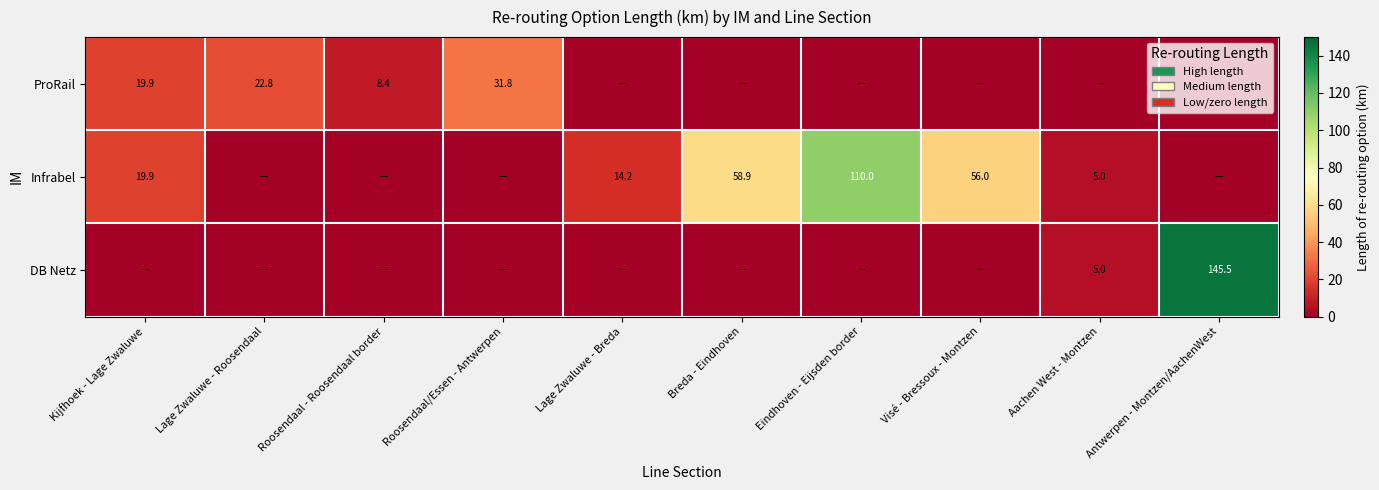

Is the value of DB Netz at Aachen West - Montzen greater than the value of Infrabel at Kijfhoek - Lage Zwaluwe?

No